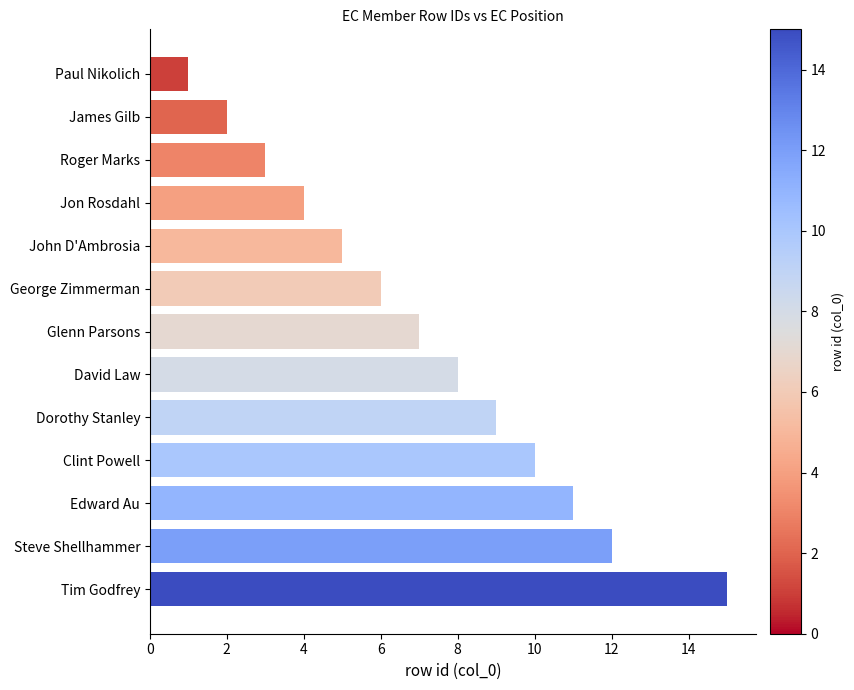

Reading top to bottom, extract all data points from this chart.

1	2	3	4	5	6	7	8	9	10	11	12	15